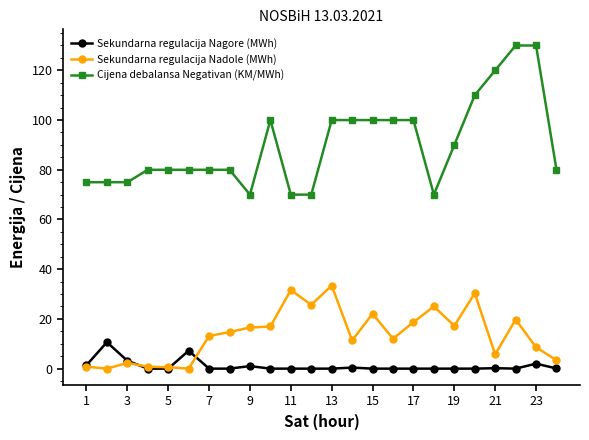

Which series has the largest total across all categories?

Cijena debalansa Negativan (KM/MWh)